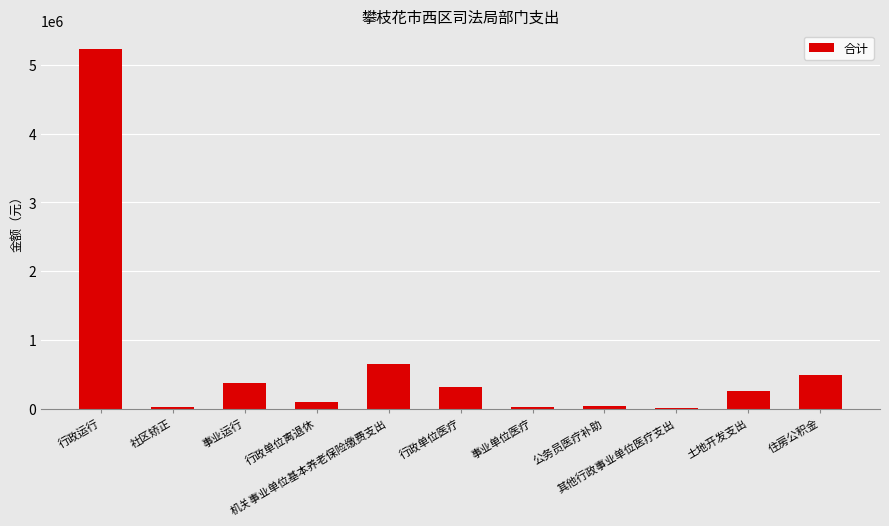

What is the greatest value displayed?

5235016.2